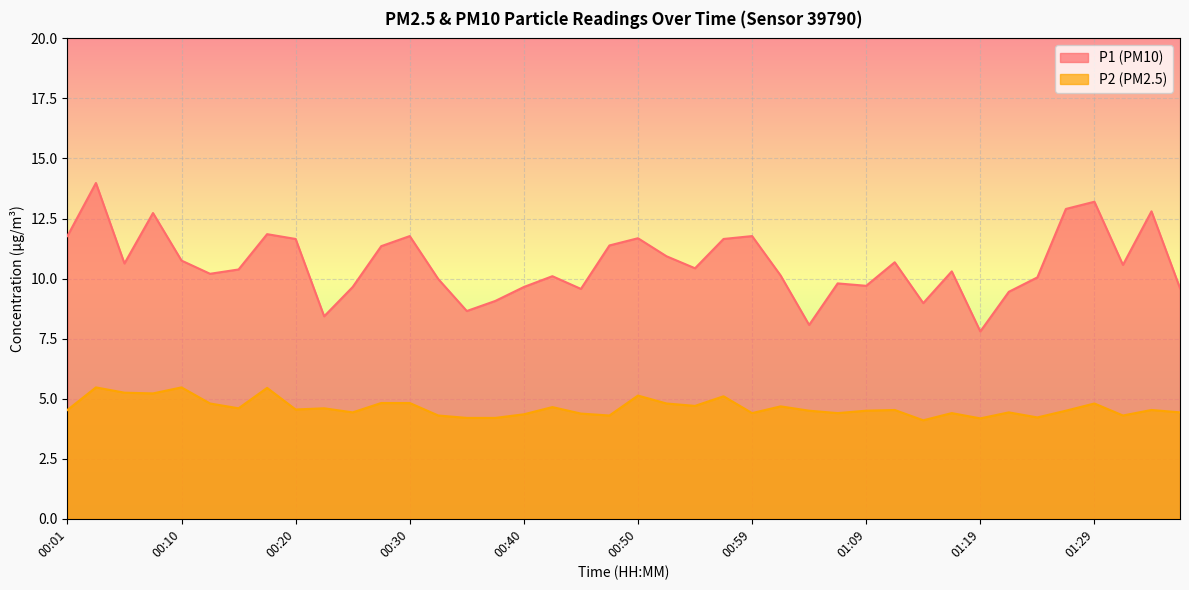

True or false: P2 has more than 1 interior local peaks.

True